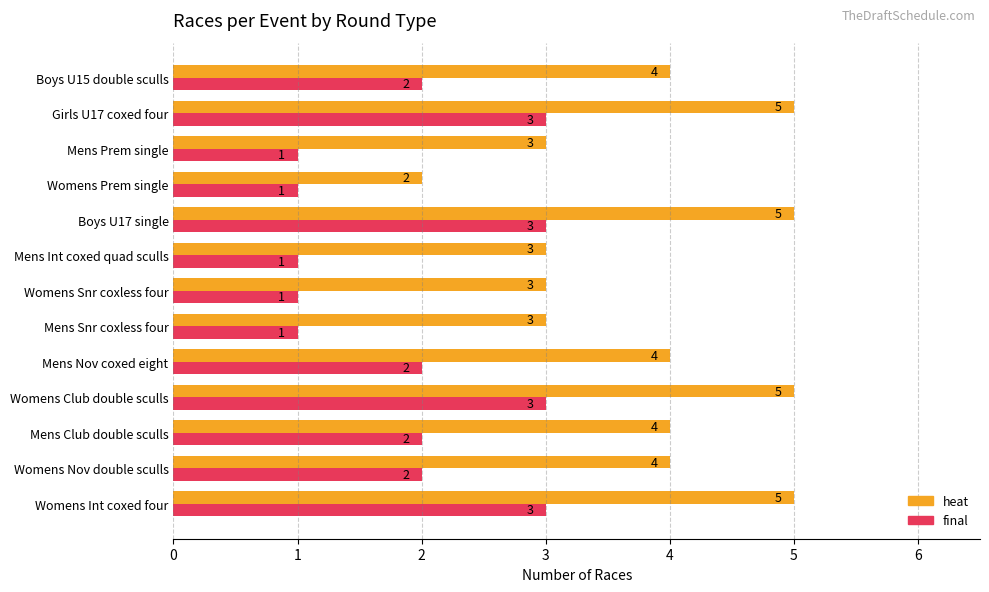

Is it true that heat equals 4 at Boys U15 double sculls?

True